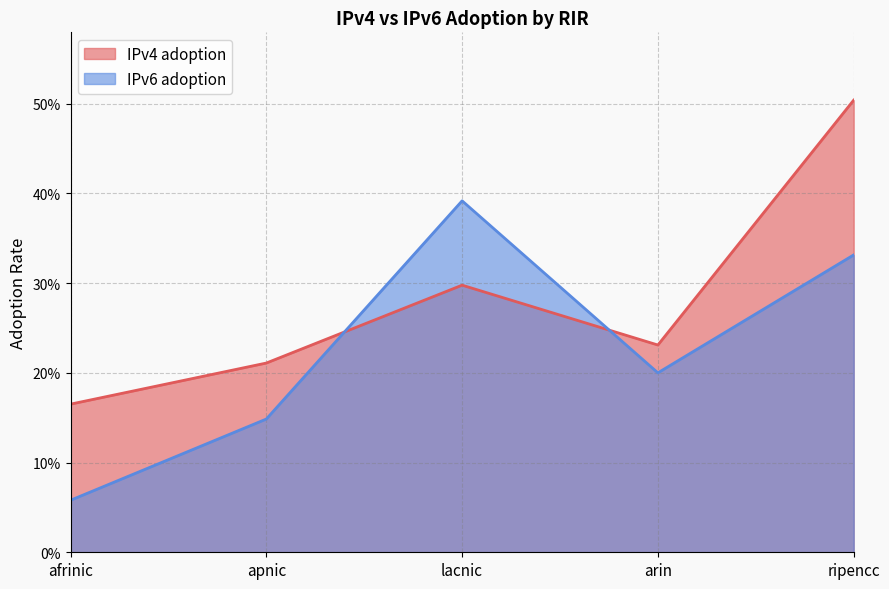

What is the minimum value for IPv6 adoption?

0.1